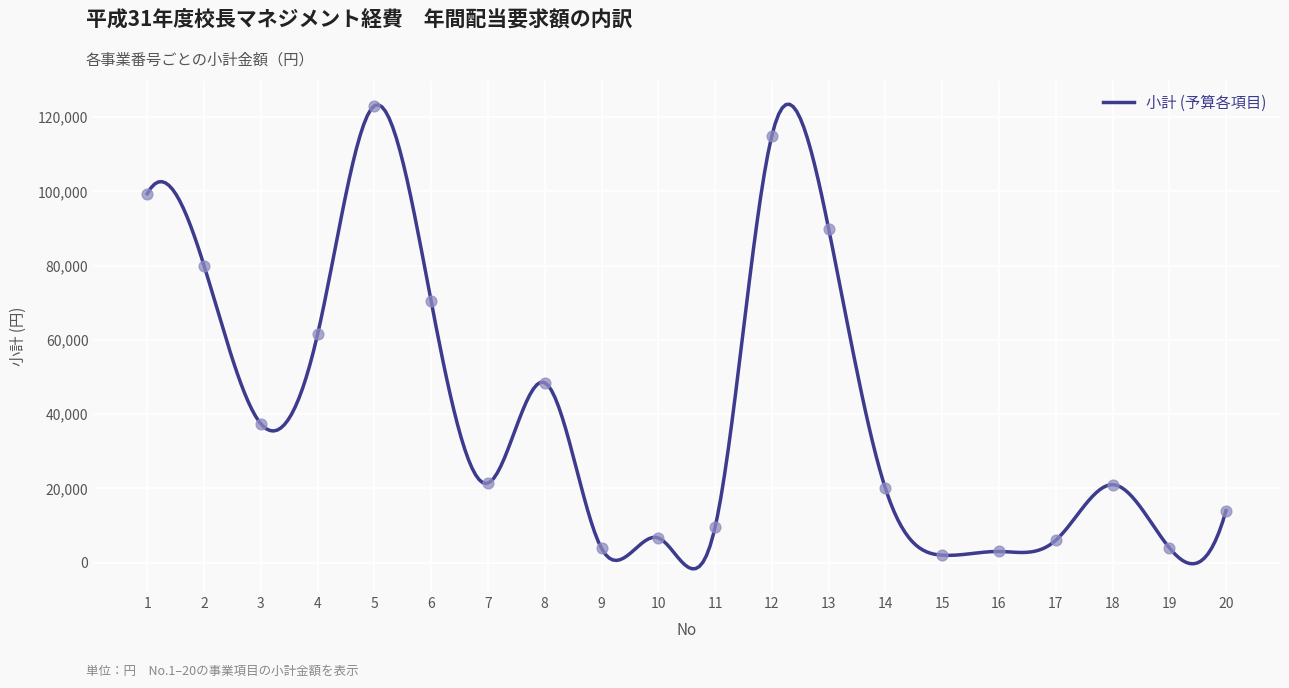

What is the ratio of the value at 1 to the value at 5?

0.8